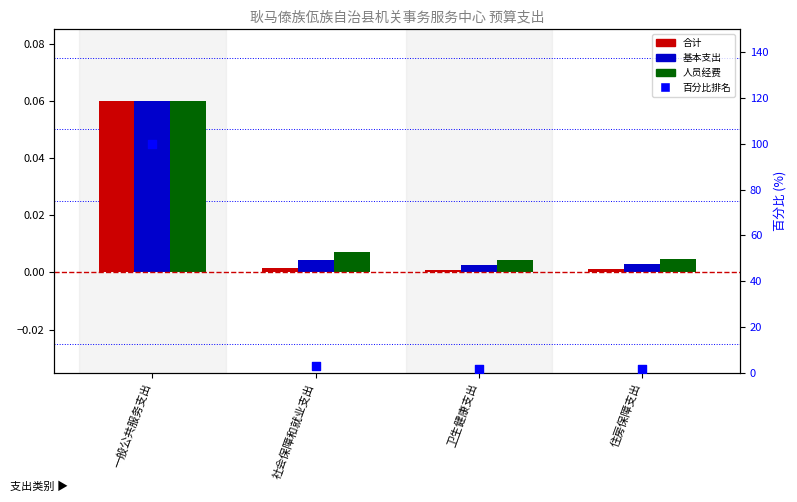

Which series contains the highest Y value?

百分比排名